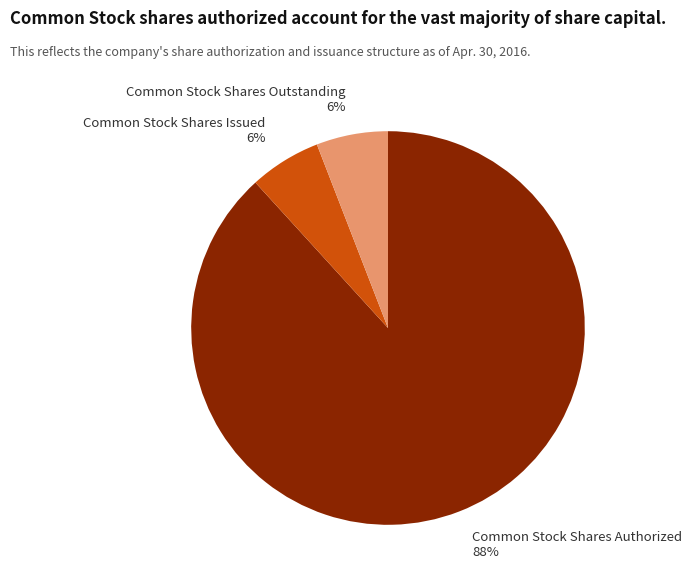

To the nearest percent, what is the average slice percentage?

33%